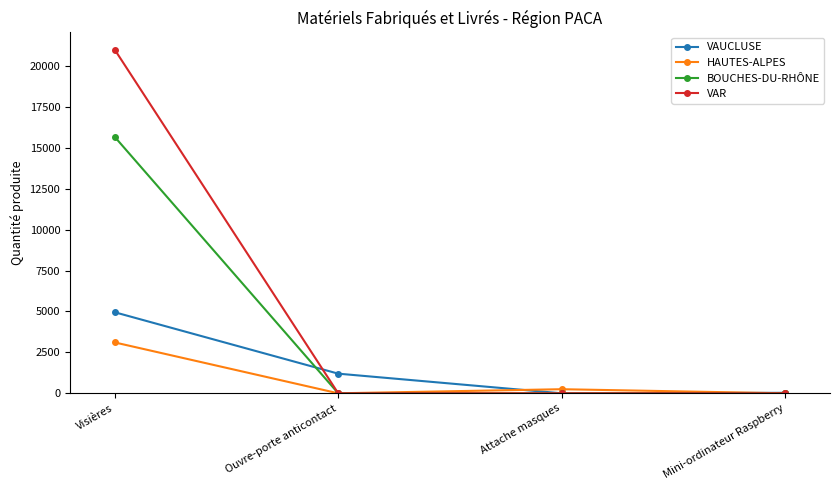

Read the VAUCLUSE value at Ouvre-porte anticontact, to the nearest 50.

1200